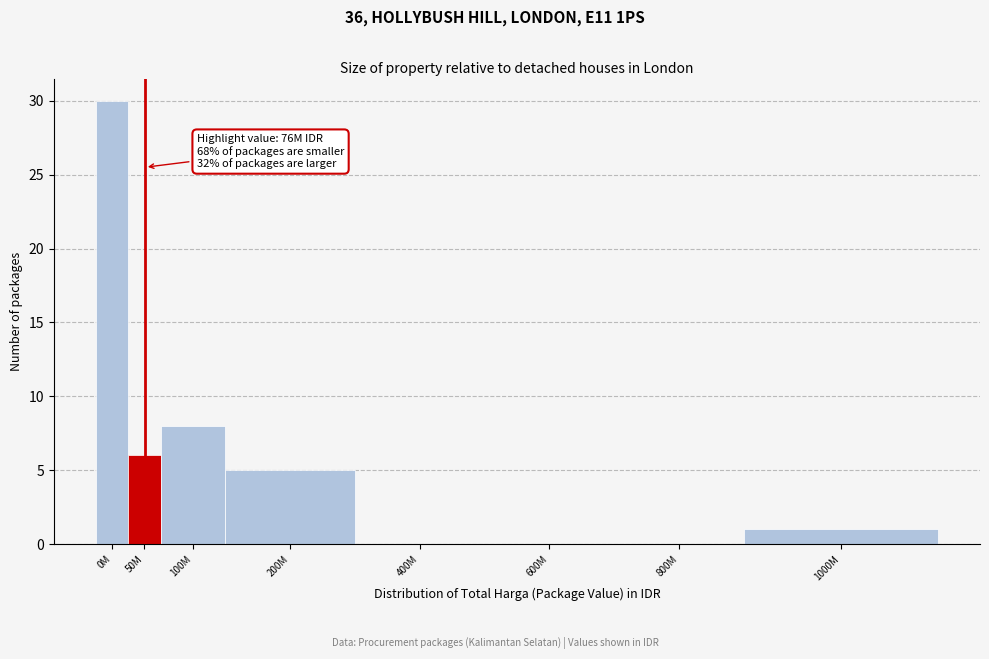

Reading right to left, what are all the values shown in this chart?

1000M=1	800M=0	600M=0	400M=0	200M=5	100M=8	50M=6	0M=30